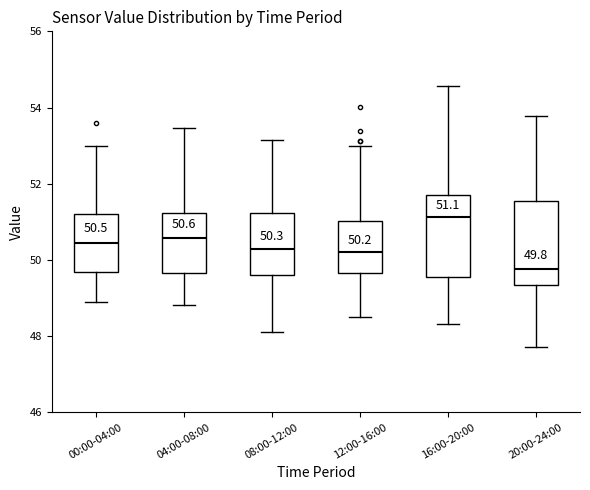

Which box's median line is the lowest?

20:00-24:00